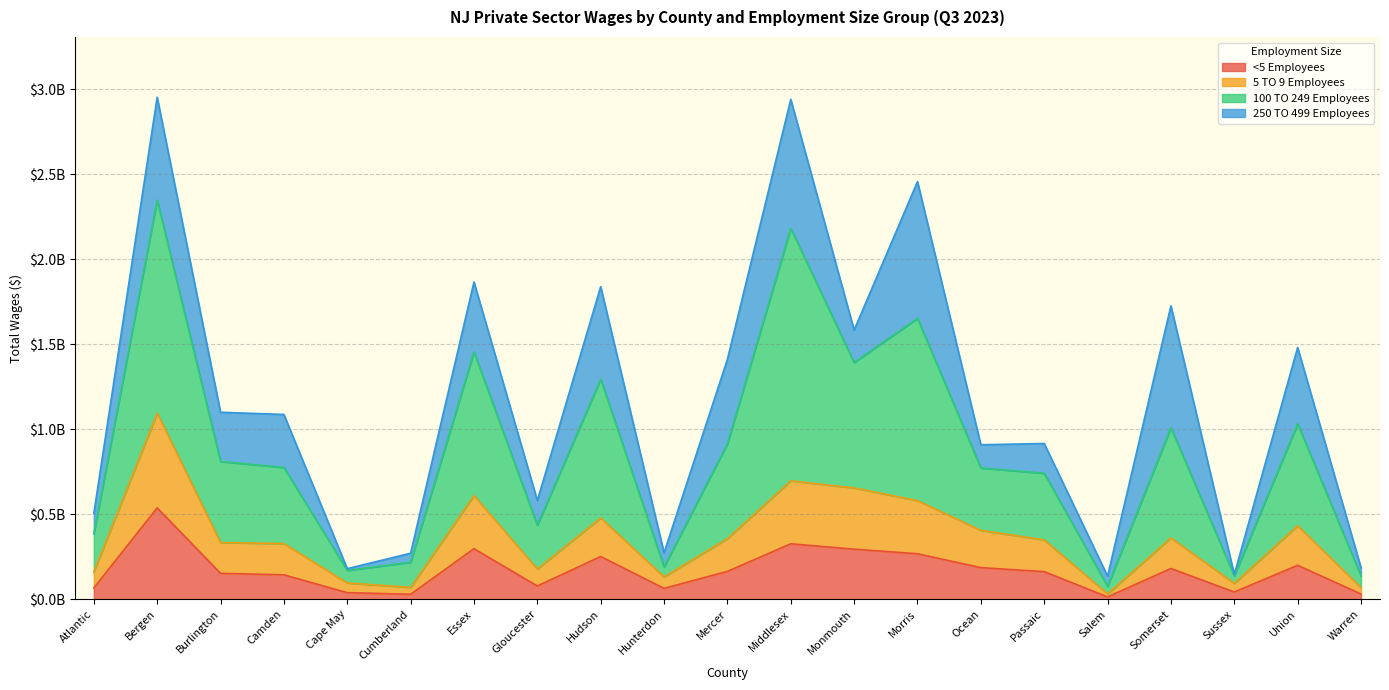

True or false: <5 Employees has a value of 43328284 at Warren.

False